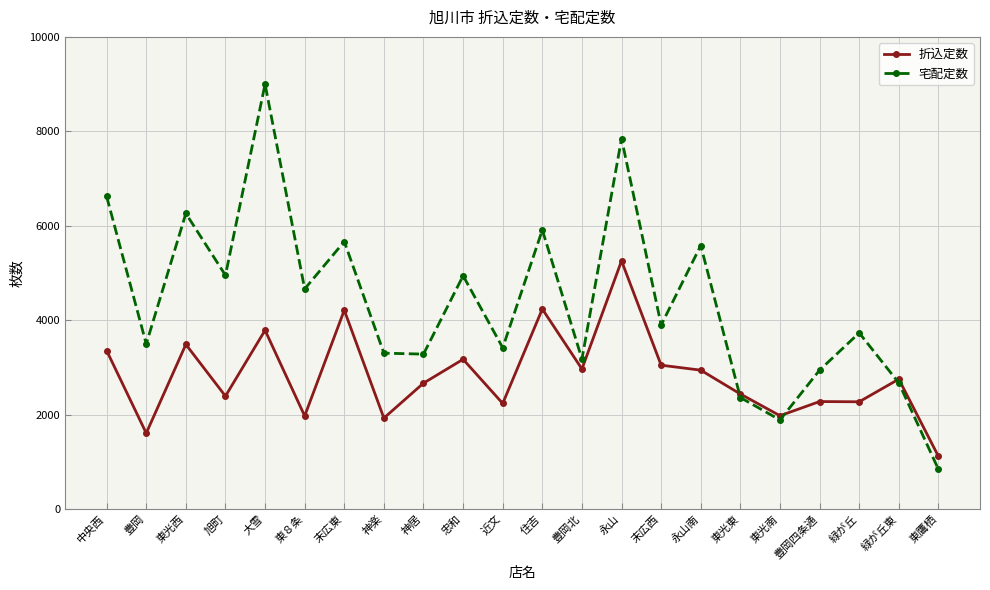

Where is the first local maximum for 宅配定数?

東光西